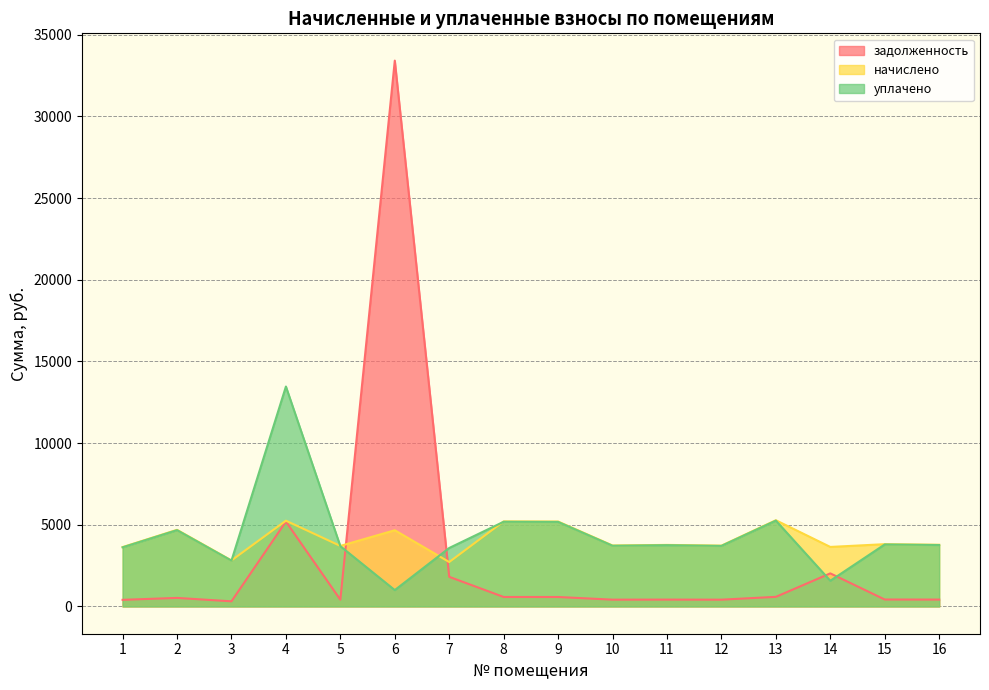

Which series ends up on top after the final intersection of задолженность and начислено?

начислено